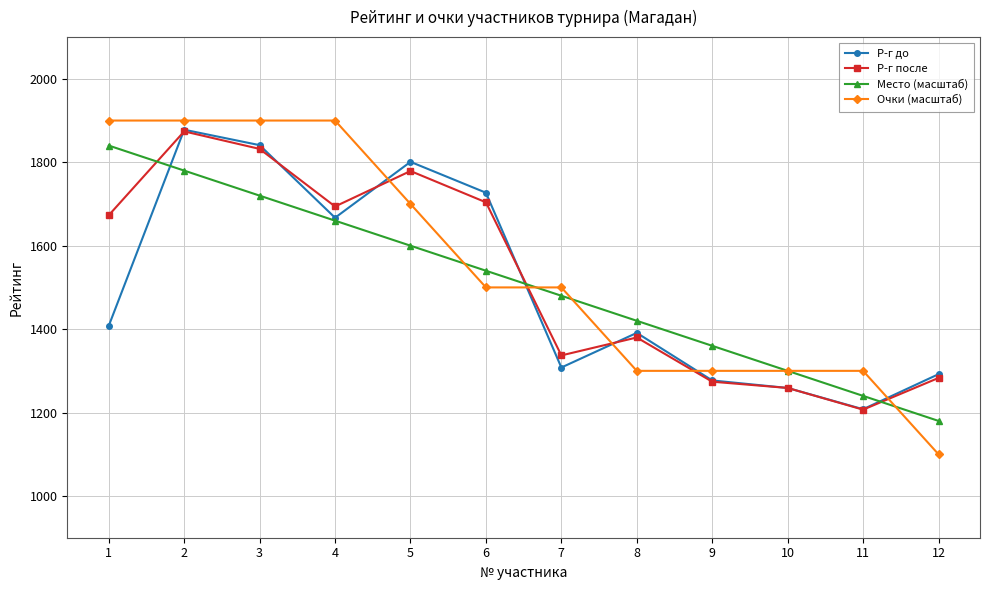

What is the spread (max minus min) of values at 7?

192